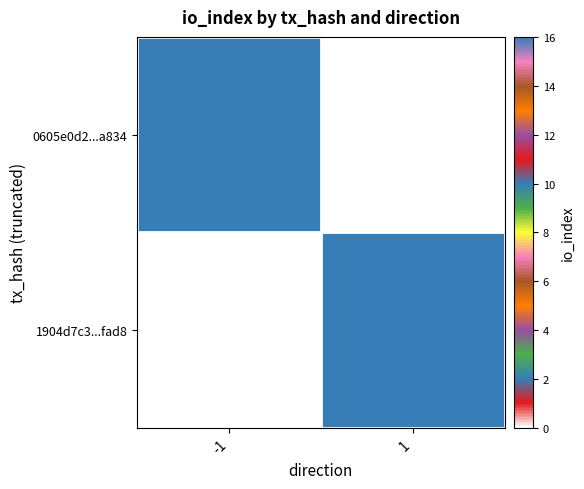

At -1, list the series in order from largest to smallest.

0605e0d2...a834, 1904d7c3...fad8